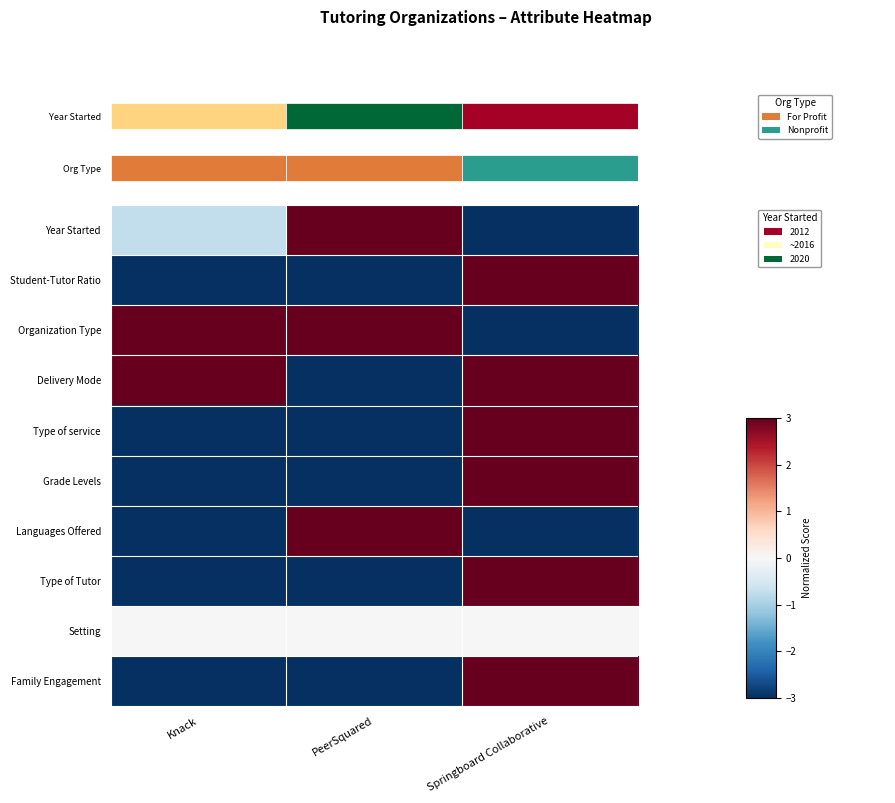

Count the number of data series in this chart.

10